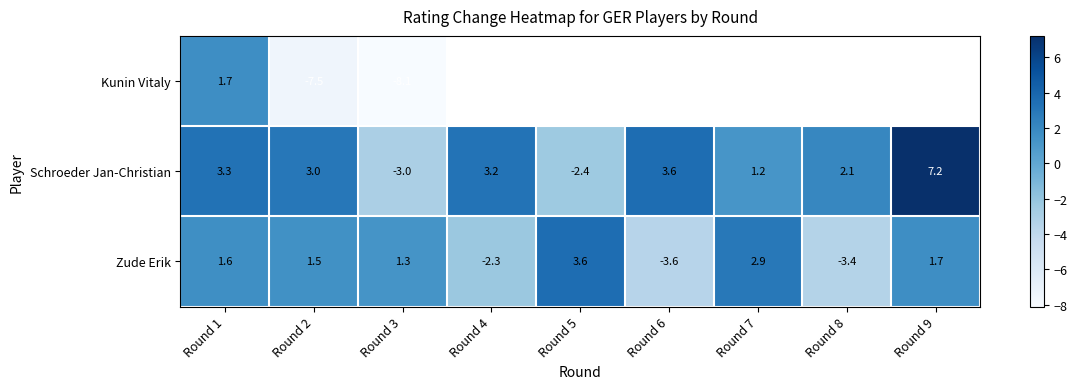

At which category is the sum across all series the highest?

Round 1